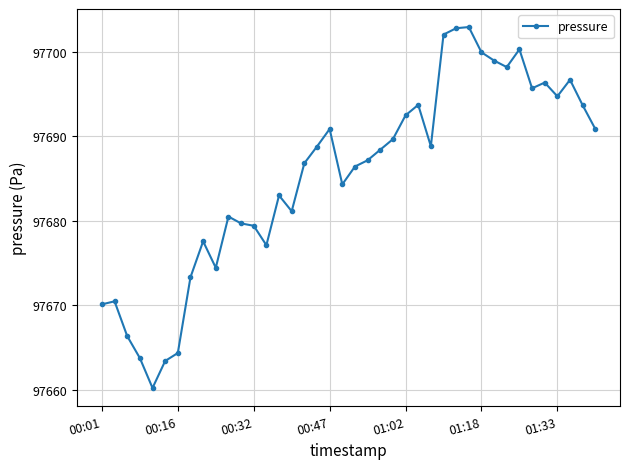

What is the sum of all values?

3907414.6